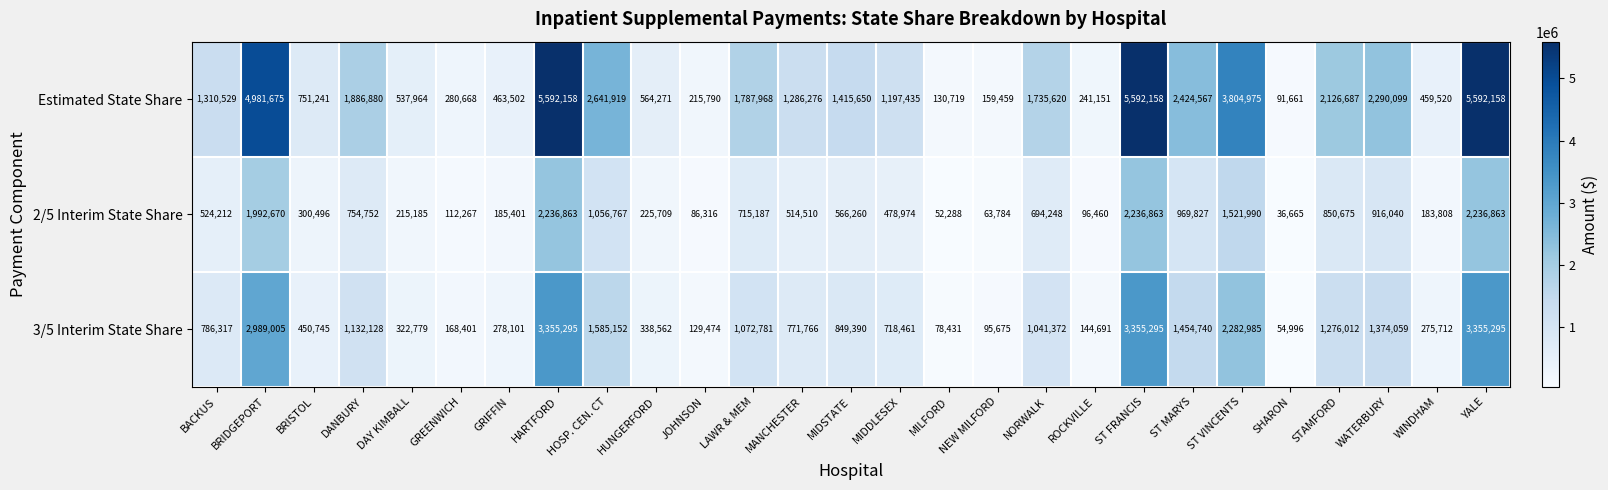

What is the difference between the maximum and minimum values in the 2/5 Interim State Share series?

2200198